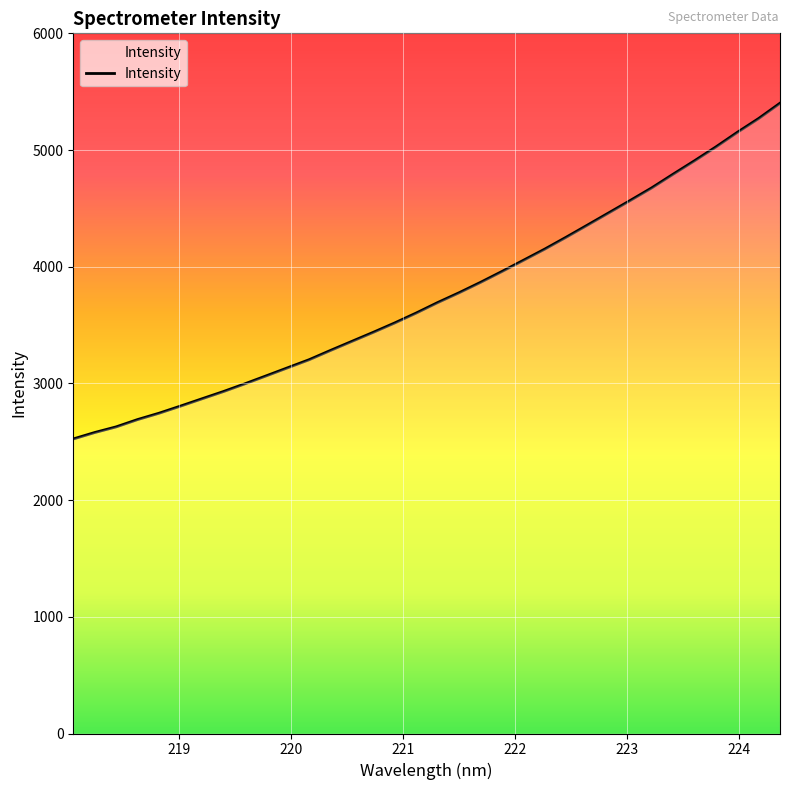

What is the greatest value displayed?

5401.3